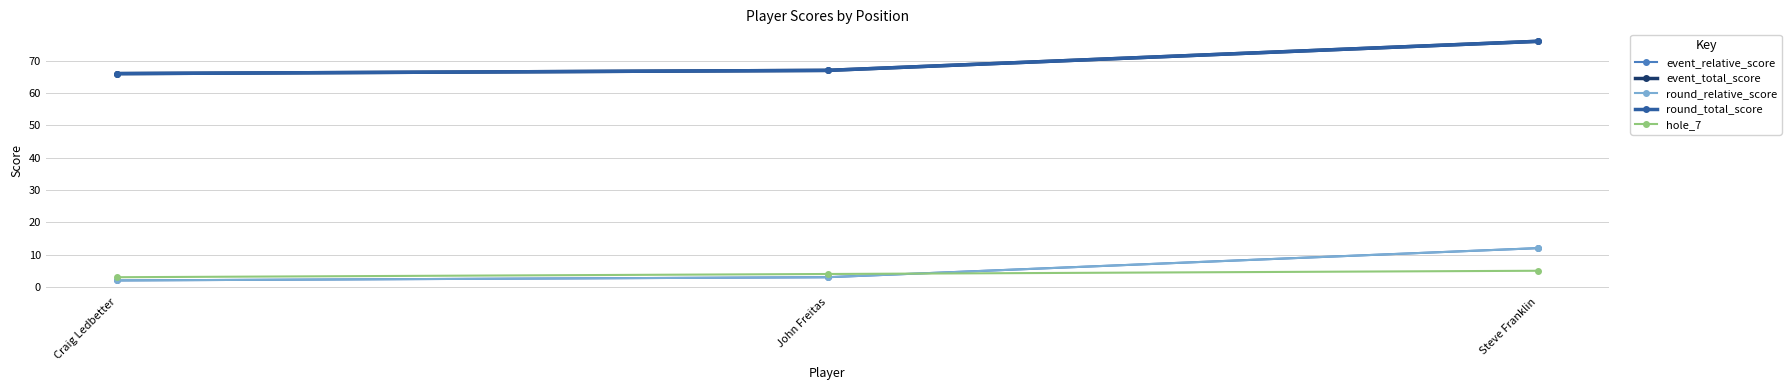

Reading right to left, what are all the values shown in this chart?

event_relative_score: Steve Franklin=12	John Freitas=3	Craig Ledbetter=2
event_total_score: Steve Franklin=76	John Freitas=67	Craig Ledbetter=66
round_relative_score: Steve Franklin=12	John Freitas=3	Craig Ledbetter=2
round_total_score: Steve Franklin=76	John Freitas=67	Craig Ledbetter=66
hole_7: Steve Franklin=5	John Freitas=4	Craig Ledbetter=3